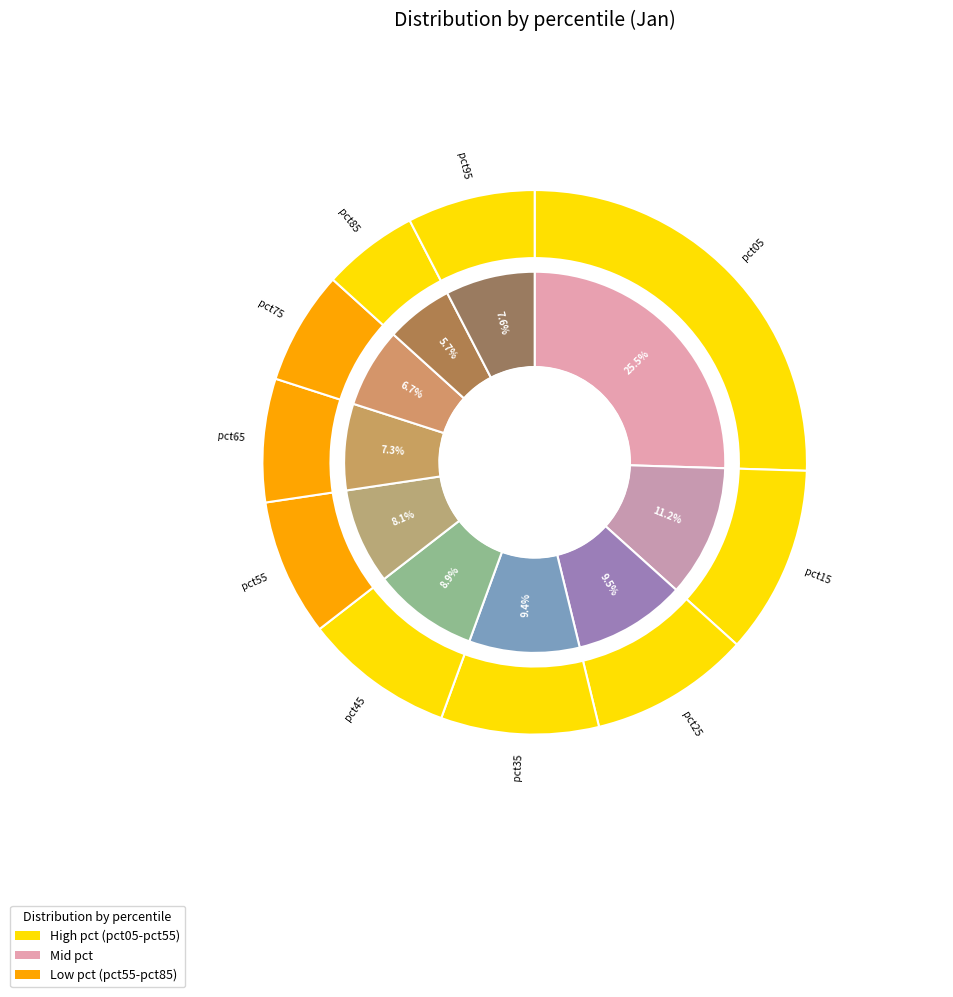

What is the smallest slice in the pie chart?

pct85